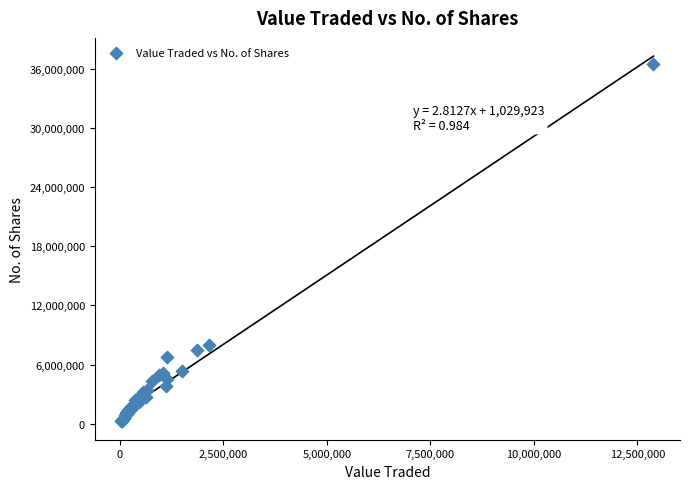

What Y value in the scatter plot is closest to 18353020?

7981278